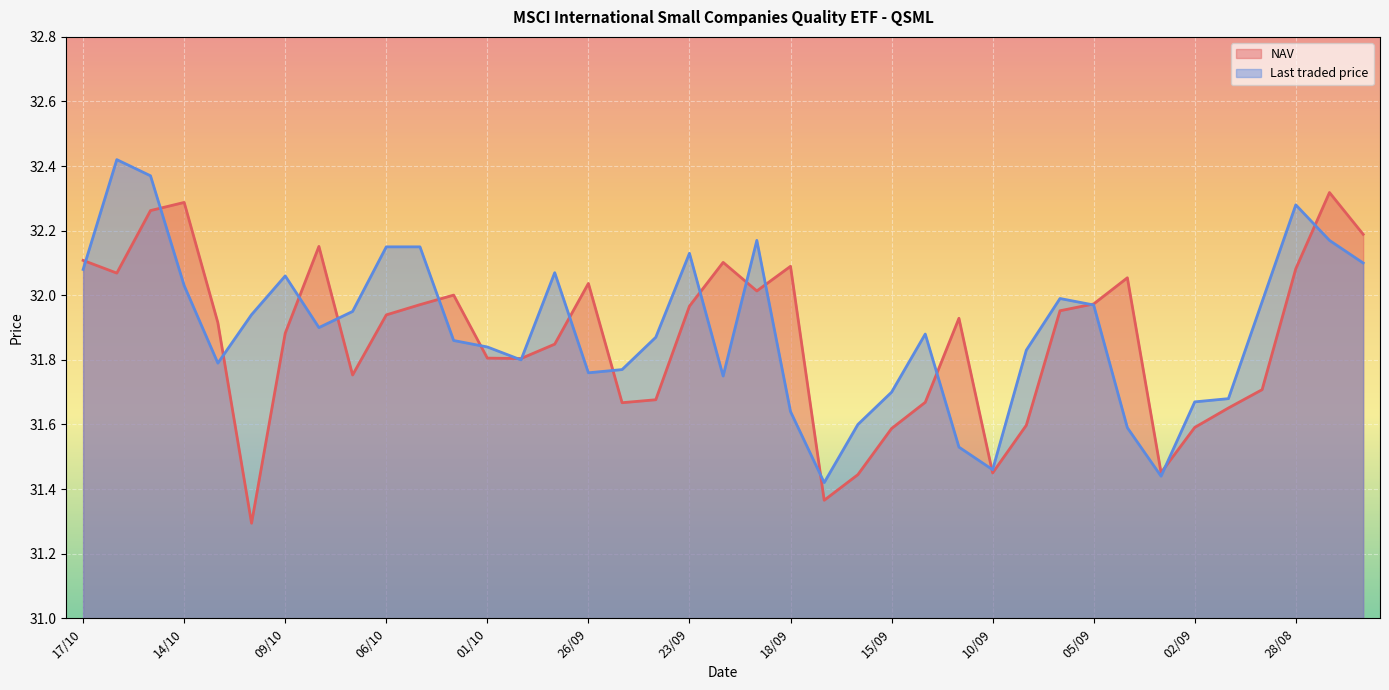

Rank the series at 26/09 from lowest to highest value.

Last traded price, NAV